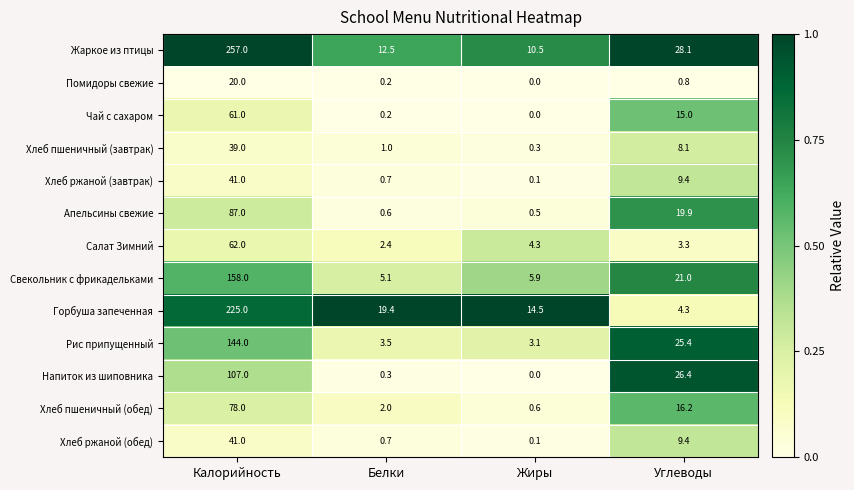

At which category is the sum across all series the highest?

Калорийность